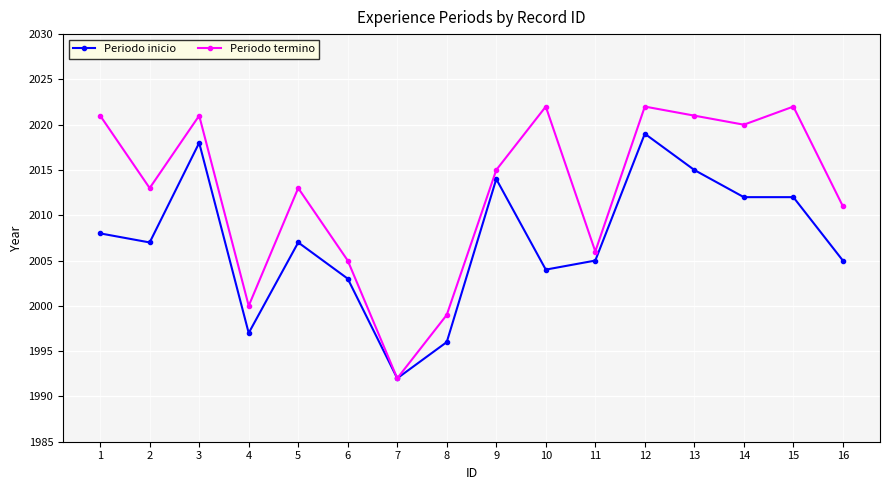

What value does the Periodo inicio series have at 2?

2007